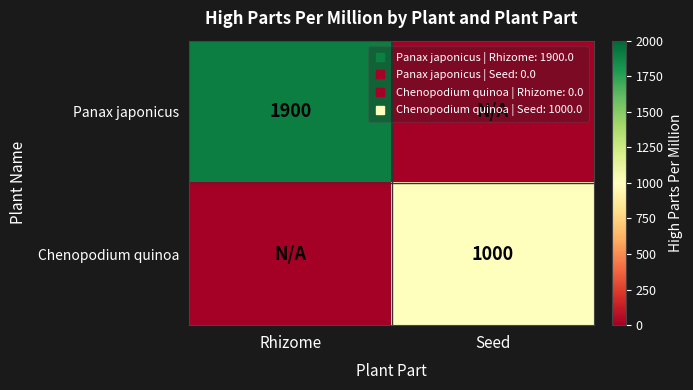

What is the average value of the Panax japonicus series?

950